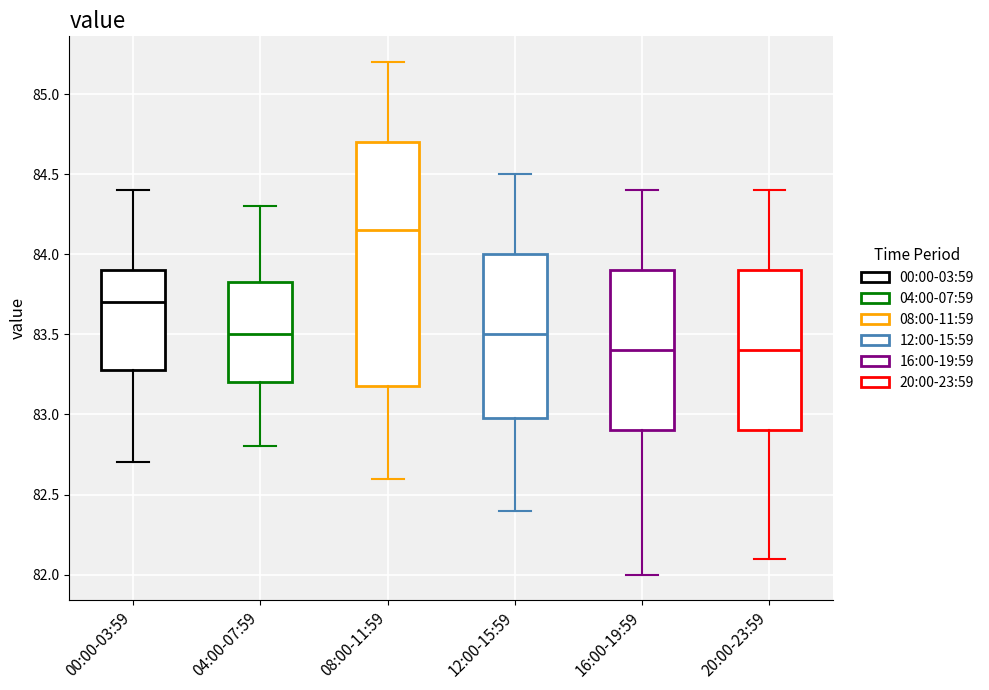

Where does the upper whisker of the box for 00:00-03:59 end on the y-axis? The values are not printed on the chart, so give them approximately, as read against the axis.

84.40